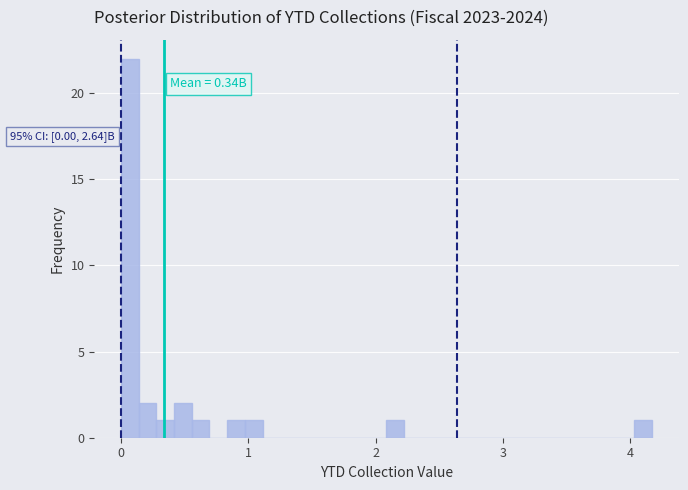

Around what value on the x-axis is the tallest bar? Give the approximate position of its centre, as read against the axis.

0.1